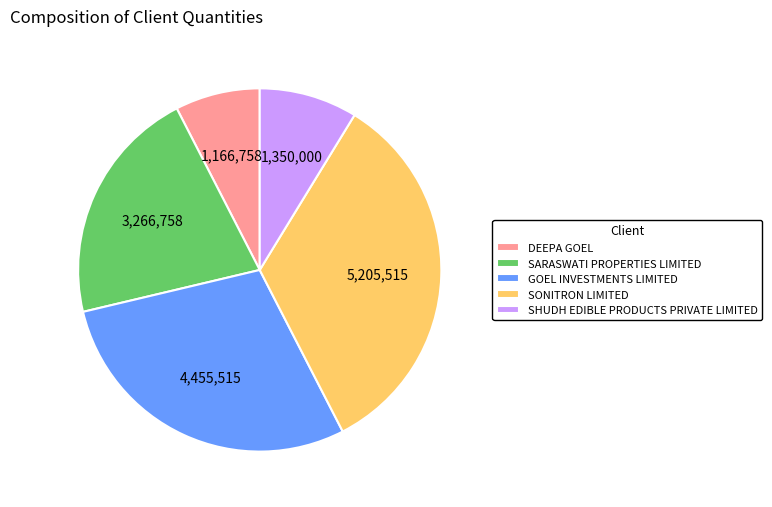

Is it true that DEEPA GOEL is 8% of the pie?

True